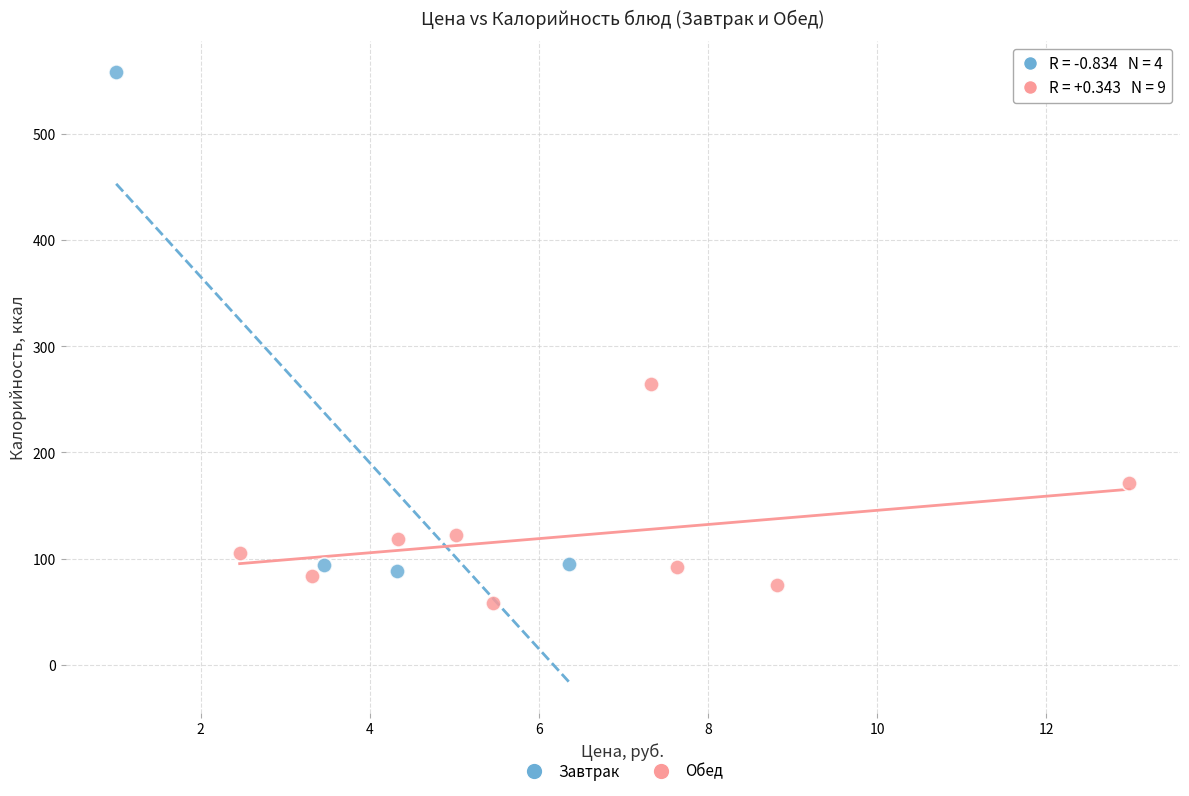

Which series has the largest Y range (max minus min)?

Завтрак